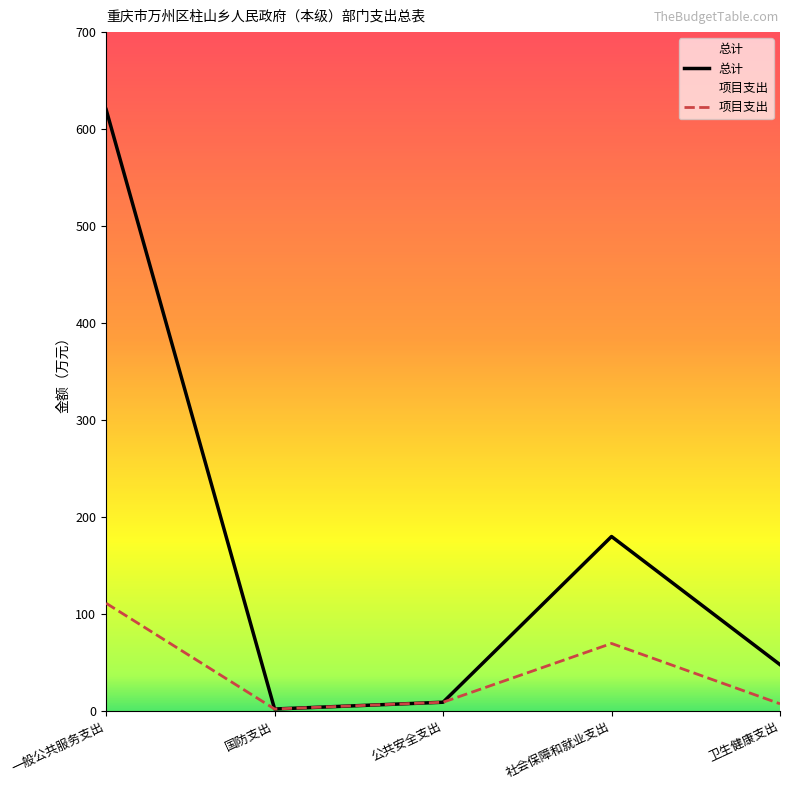

Which label corresponds to the smallest value in the chart?

国防支出